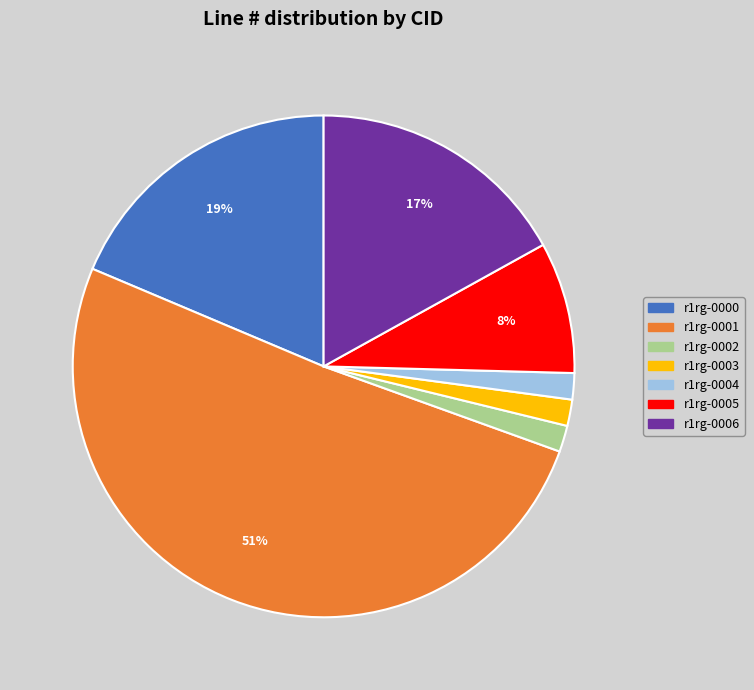

What is the largest slice in the pie chart?

r1rg-0001